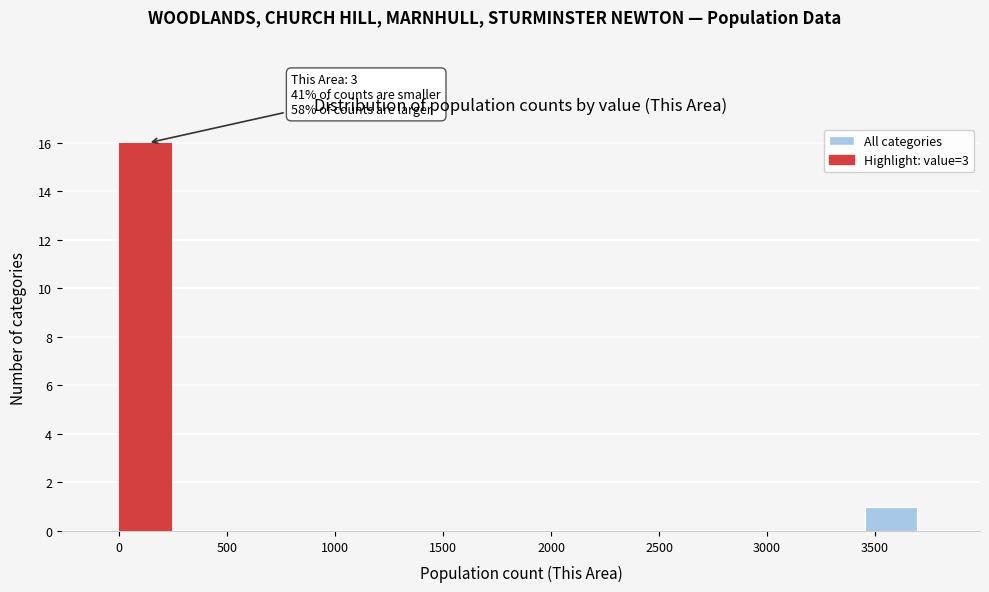

Over which range of the x-axis is the bar tallest?

0 to 250